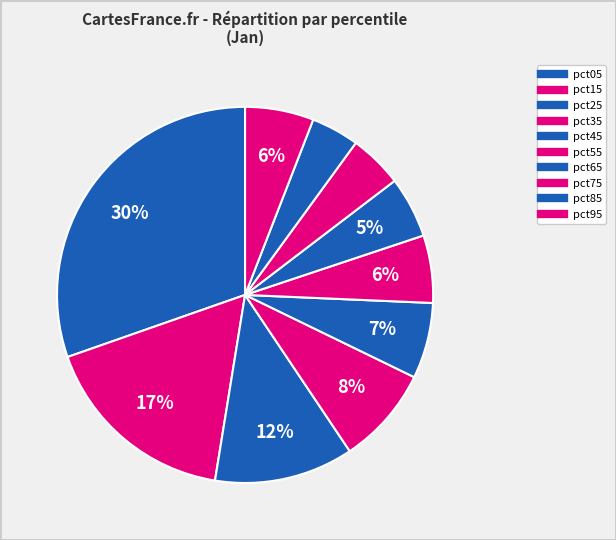

True or false: pct35 accounts for 1% of the total.

False